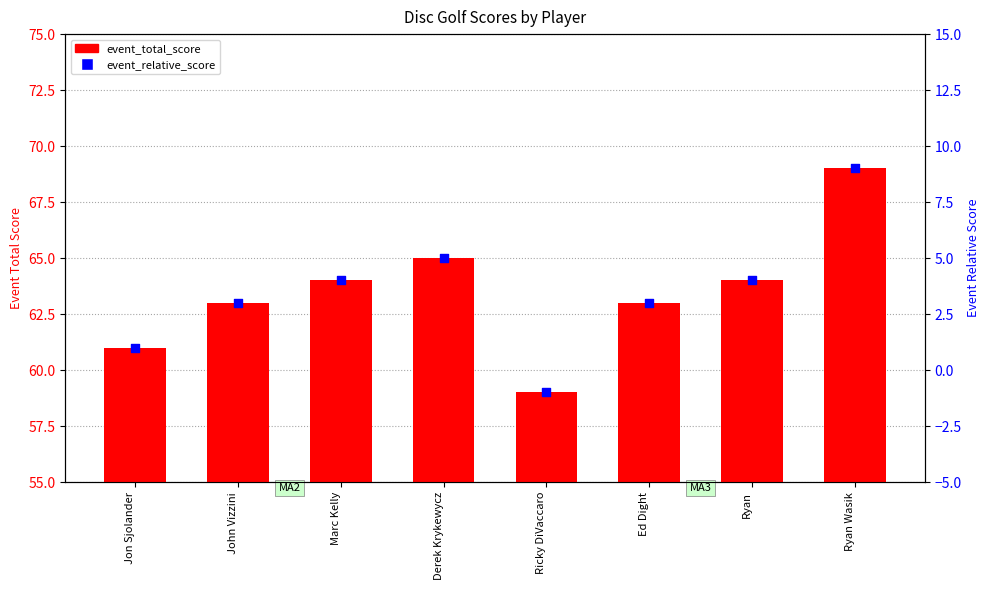

Which series has the largest total across all categories?

event_total_score